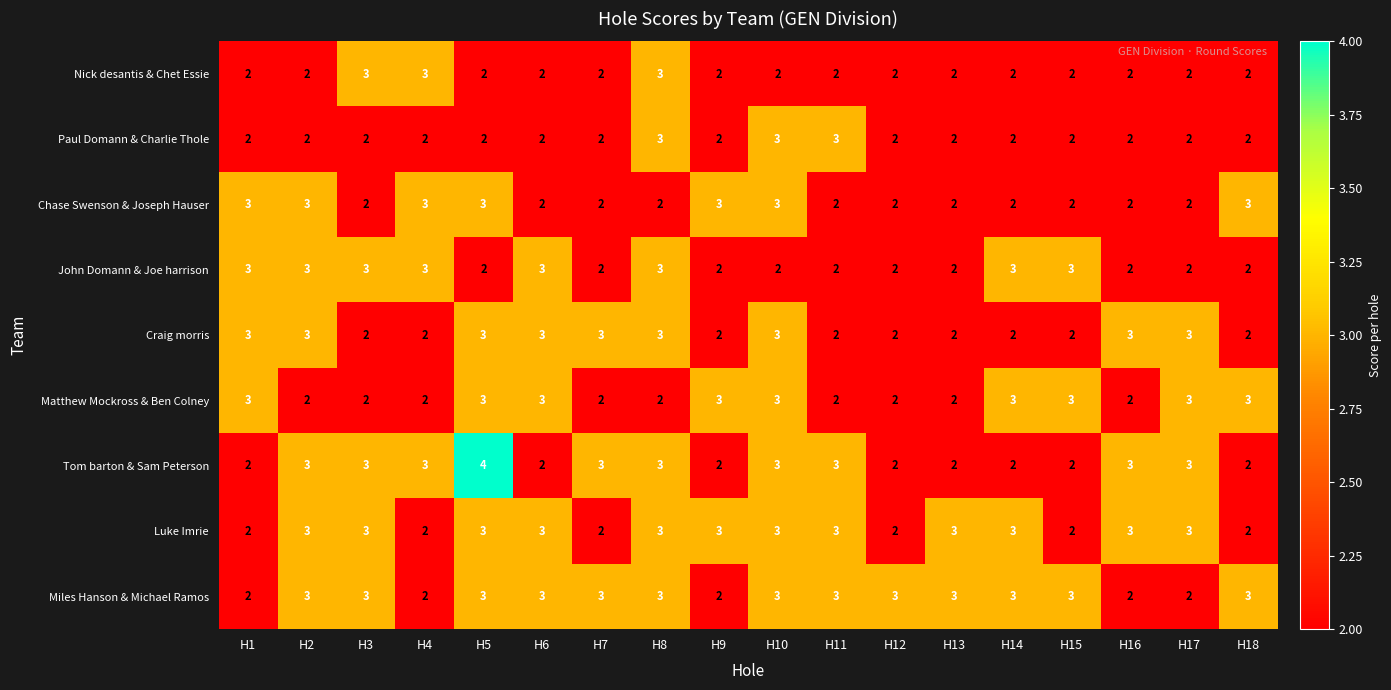

True or false: Chase Swenson & Joseph Hauser has a value of 3 at H16.

False